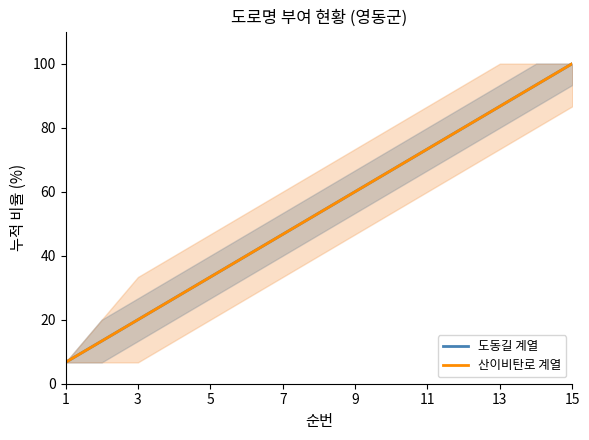

True or false: 도동길 계열 and 산이비탄로 계열 intersect in this chart.

False